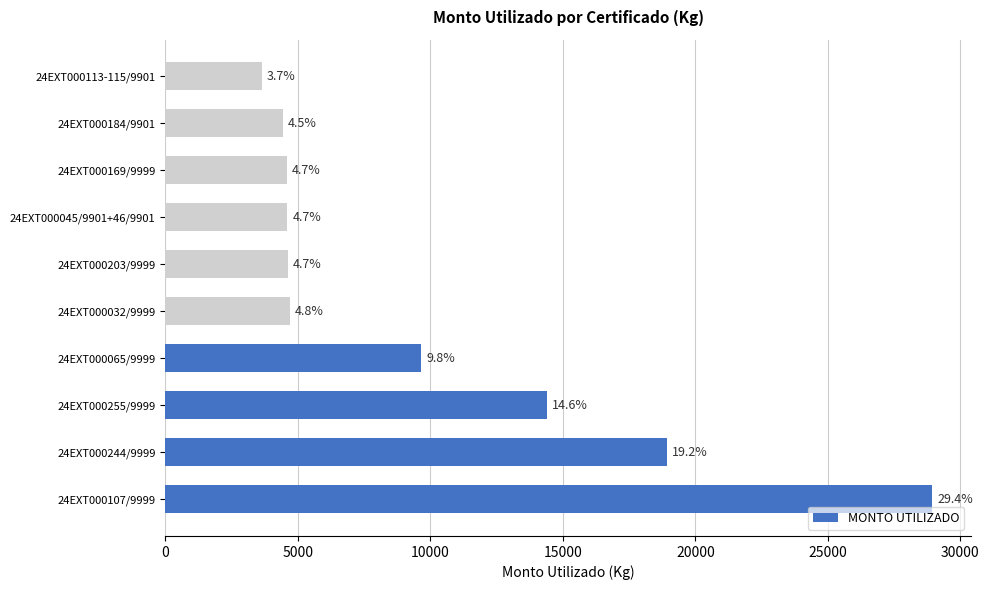

Are the bars grouped side by side (vs. stacked)?

No